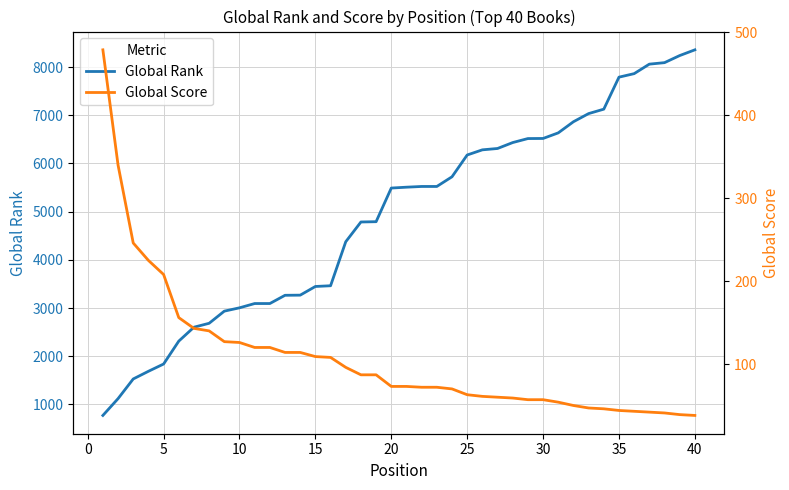

Is it true that Global Rank equals 12148 at 38?

False